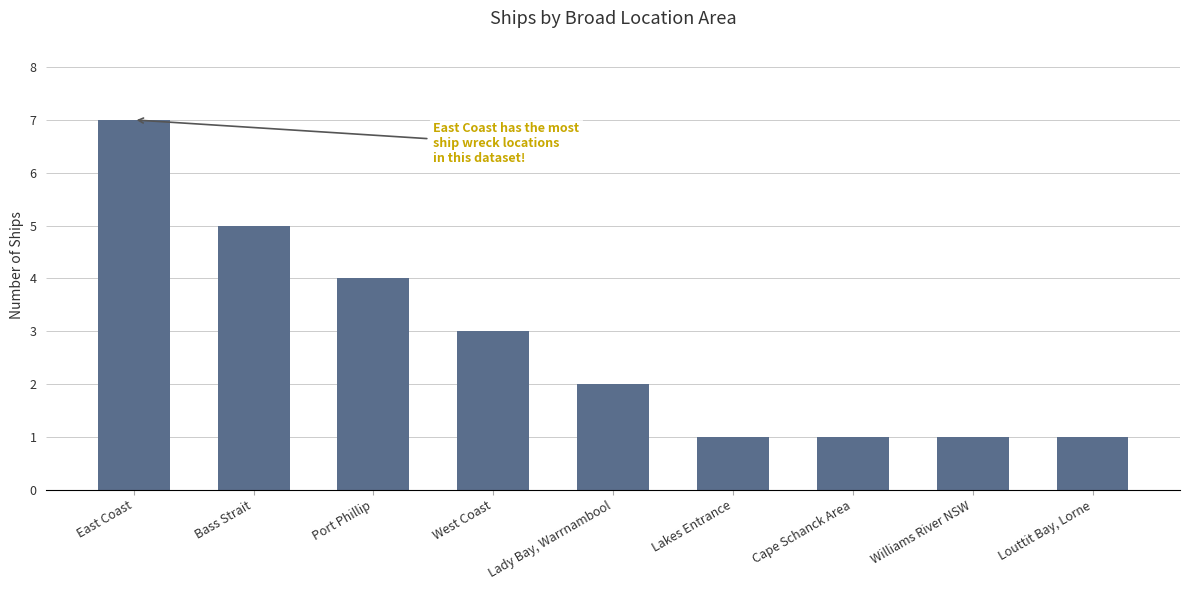

Does the chart contain stacked bars?

No